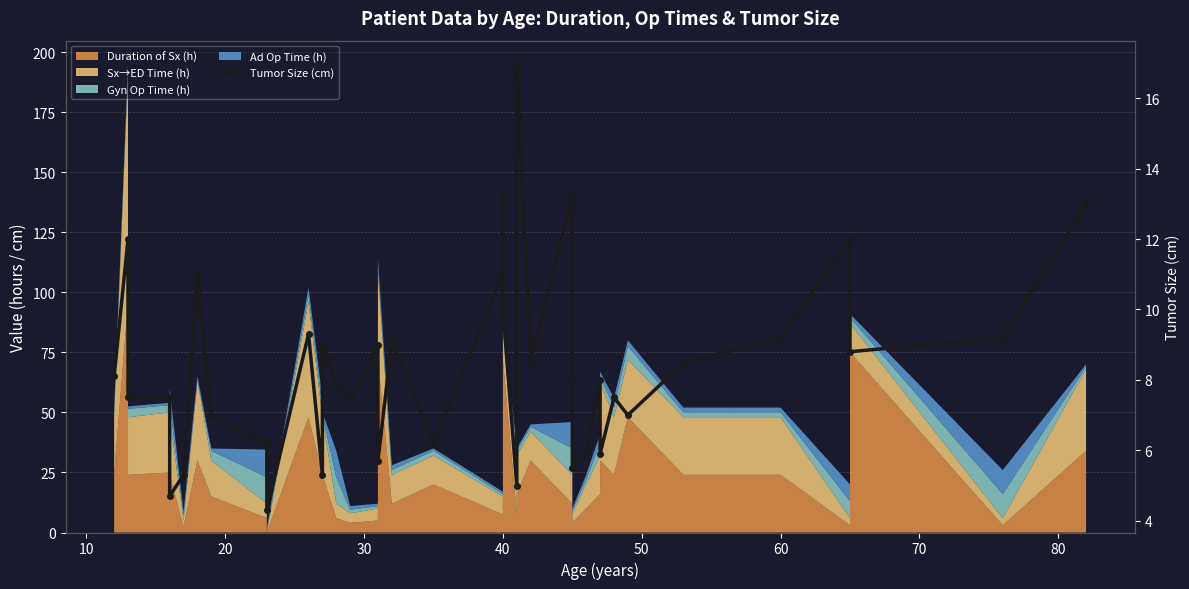

What is the greatest value displayed?

17.0